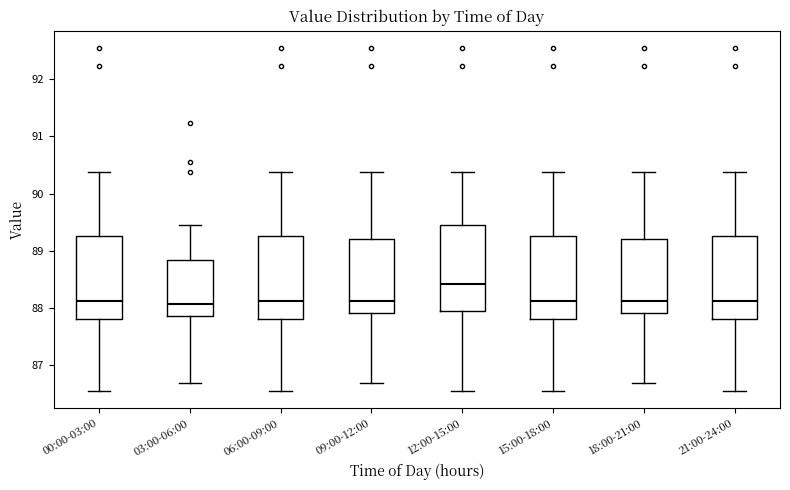

Where does the median line of the box for 00:00-03:00 sit on the y-axis? The values are not printed on the chart, so give them approximately, as read against the axis.

88.1